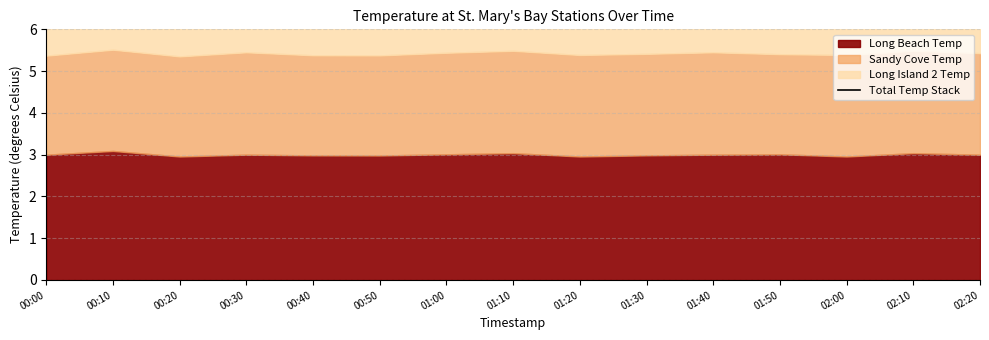

What is the change in value from 00:30 to 01:10?

+0.1